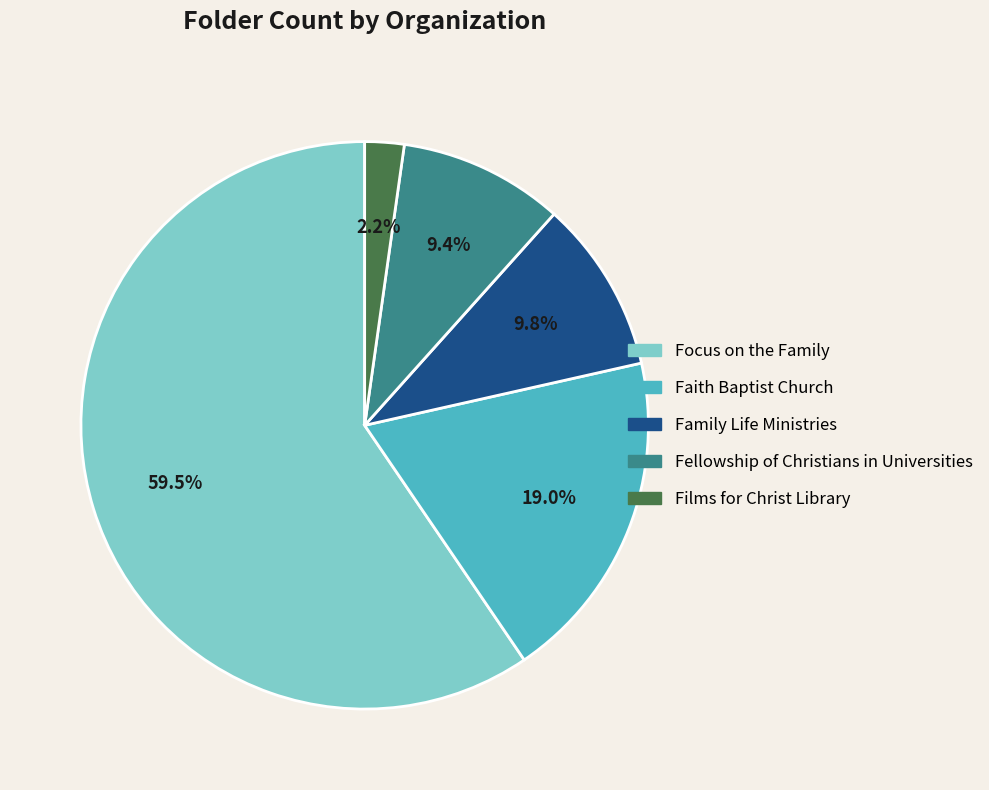

To the nearest percent, what percentage of the pie is Fellowship of Christians in Universities?

9%